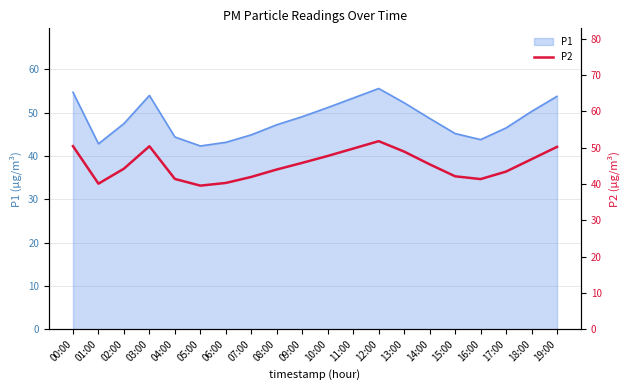

Which category has the highest value across all series?

12:00